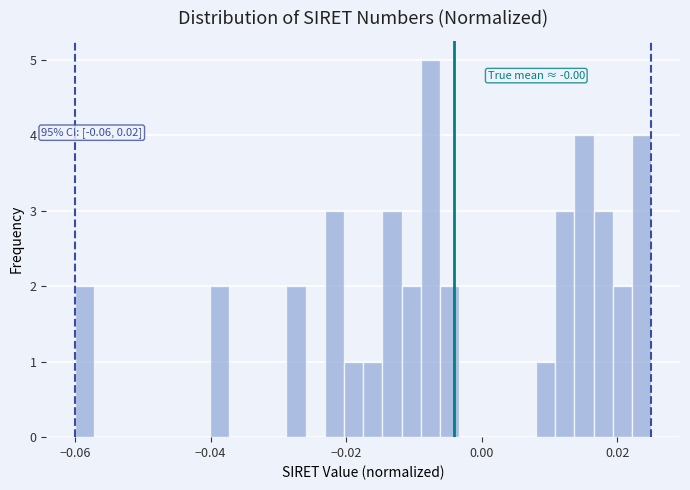

Read against the x-axis, roughly where is the centre of the tallest bar?

-0.008